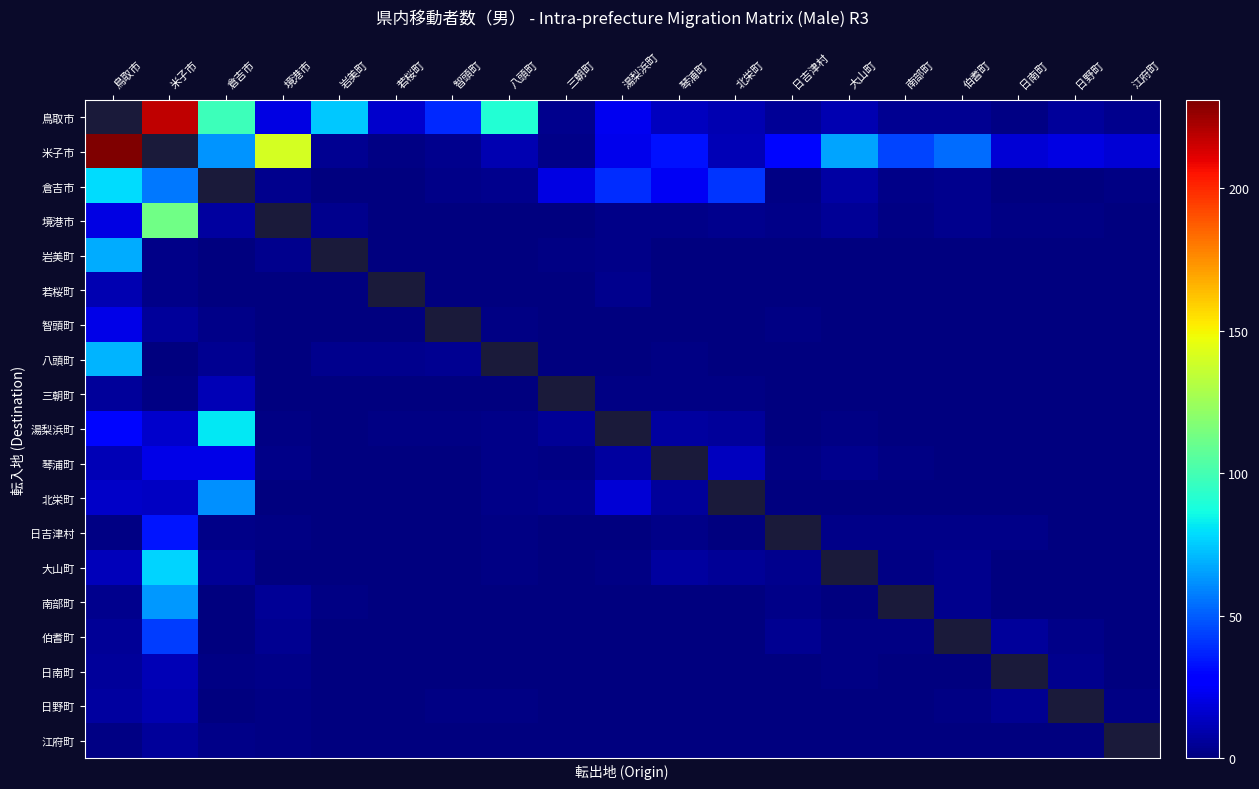

True or false: 八頭町 has a value of 97.3 at 鳥取市.

False